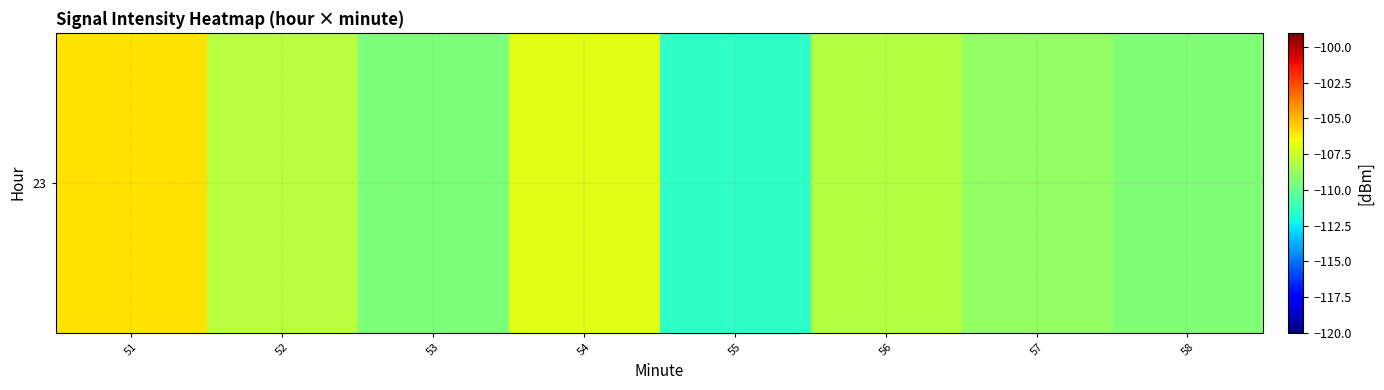

The chart shows a value of -29.2 at 53. True or false?

False